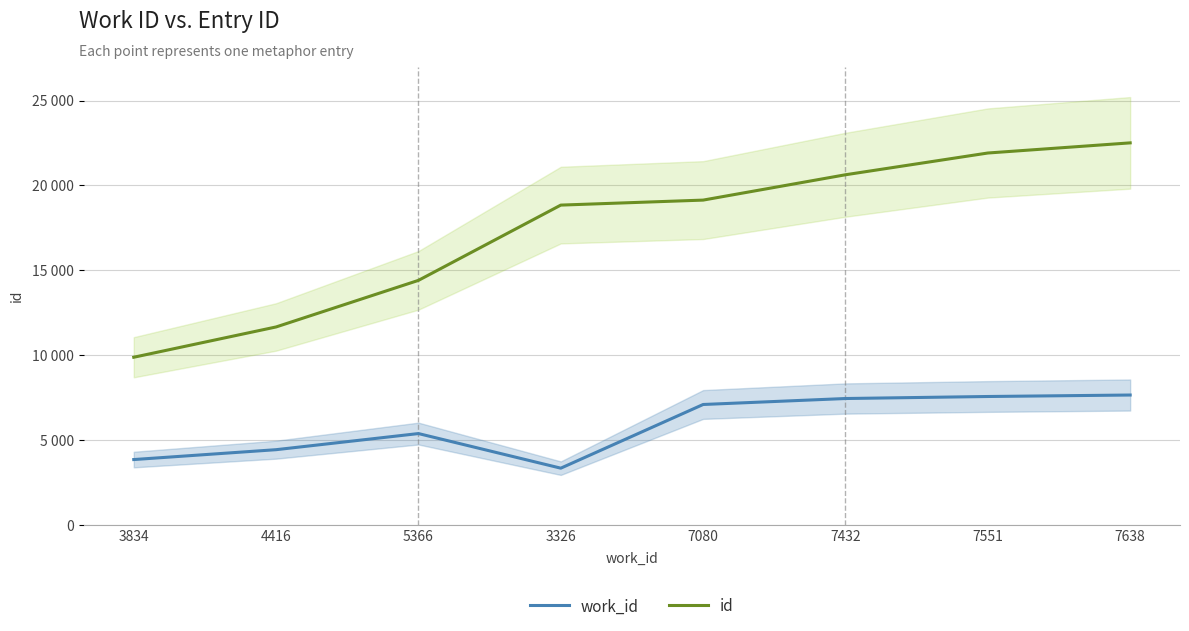

What is the maximum value for id?

22503